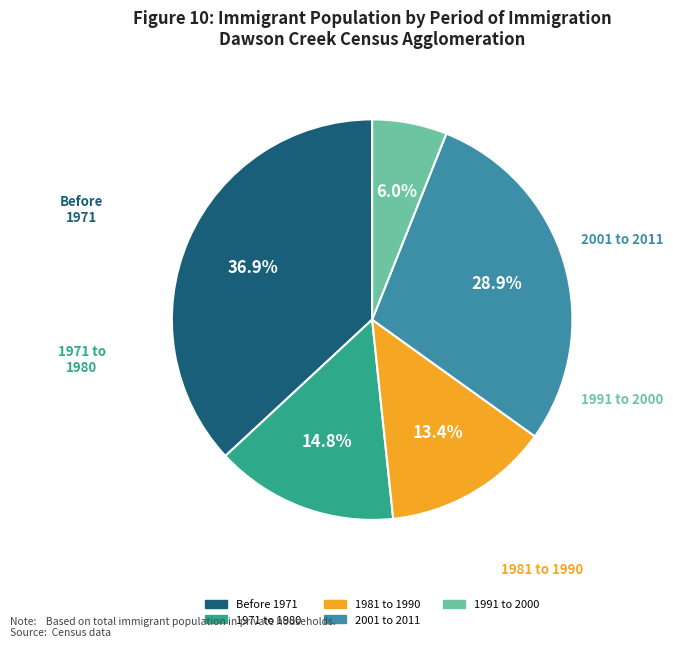

To the nearest percent, what percentage of the pie is 1991 to 2000?

6%